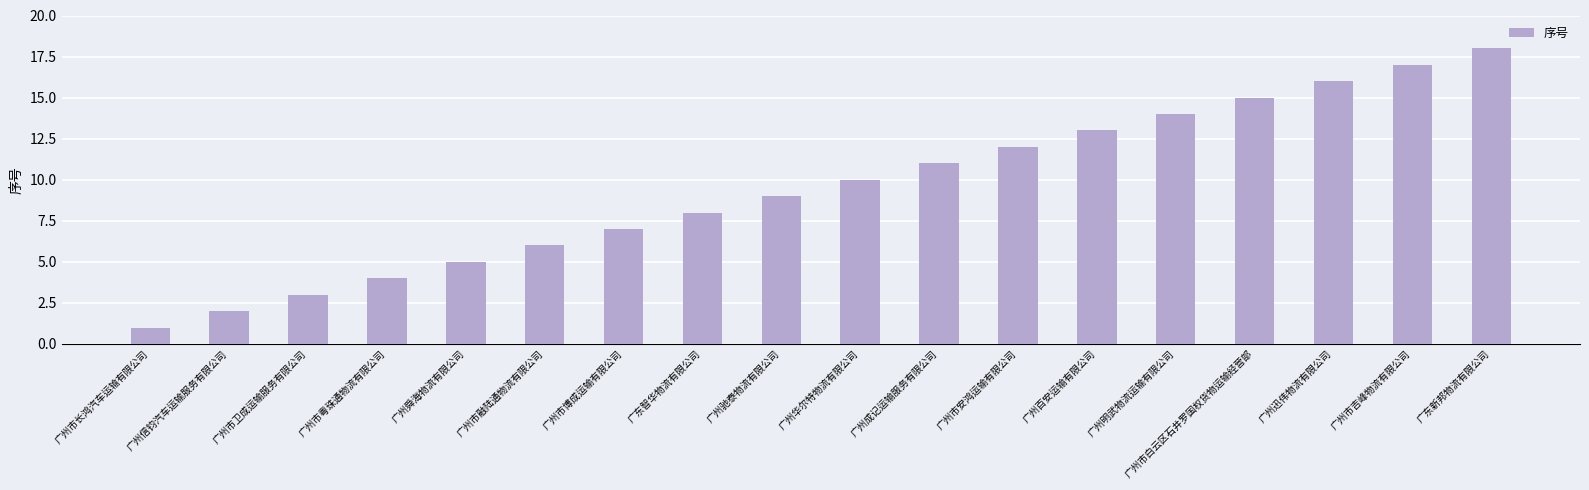

Reading left to right, list all the values displayed in this chart.

广州市长鸿汽车运输有限公司=1	广州信钧汽车运输服务有限公司=2	广州市卫成运输服务有限公司=3	广州市粤珠通物流有限公司=4	广州舜海物流有限公司=5	广州市融陆通物流有限公司=6	广州市博成运输有限公司=7	广东智华物流有限公司=8	广州驰泰物流有限公司=9	广州华尔特物流有限公司=10	广州成记运输服务有限公司=11	广州市安鸿运输有限公司=12	广州百安运输有限公司=13	广州明武物流运输有限公司=14	广州市白云区石井罗国权货物运输经营部=15	广州迅伟物流有限公司=16	广州市吉峰物流有限公司=17	广东新邦物流有限公司=18